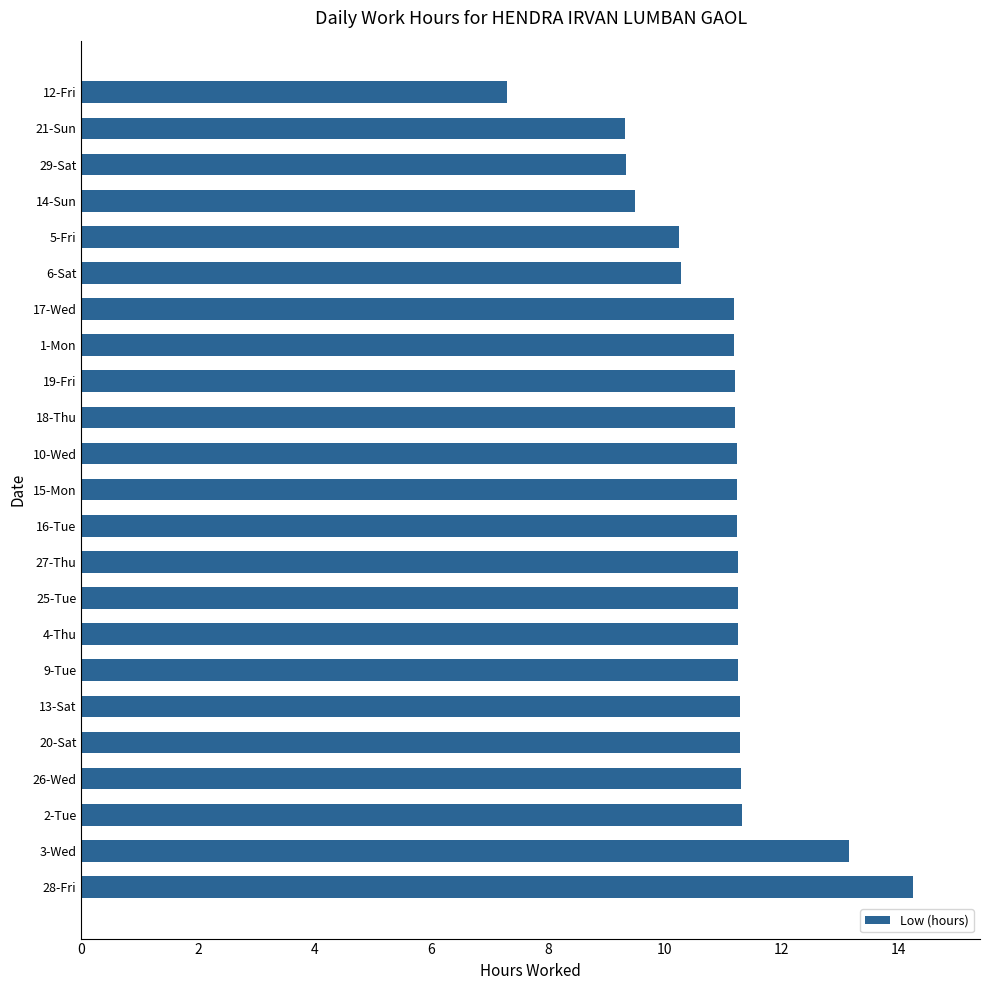

What is the change in value from 28-Fri to 29-Sat?

-4.9